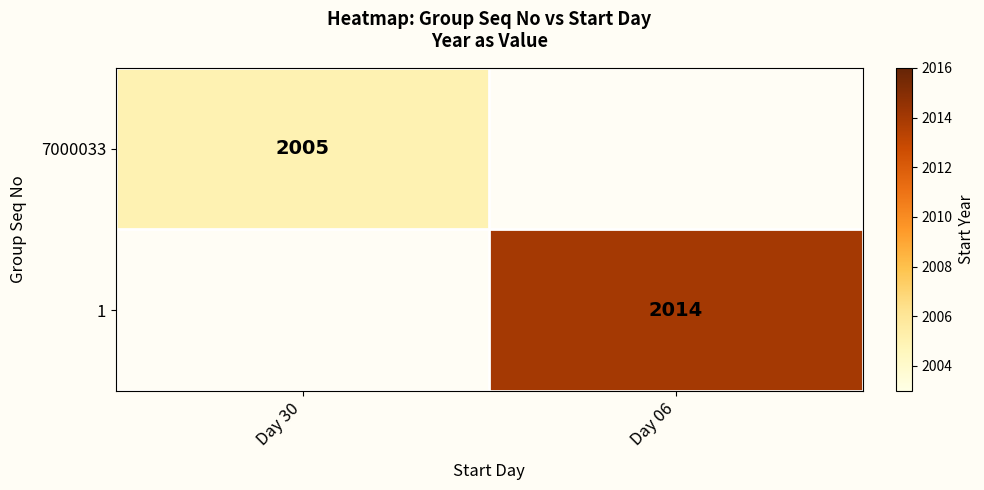

The 1 series shows 2014 at Day 06. True or false?

True